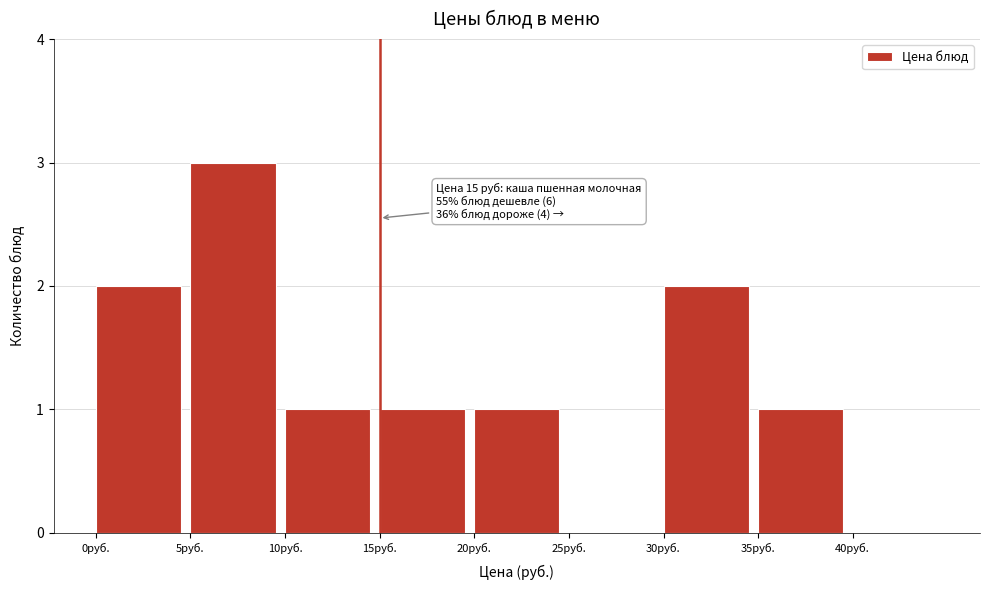

Over which range of the x-axis is the bar tallest?

5 to 10